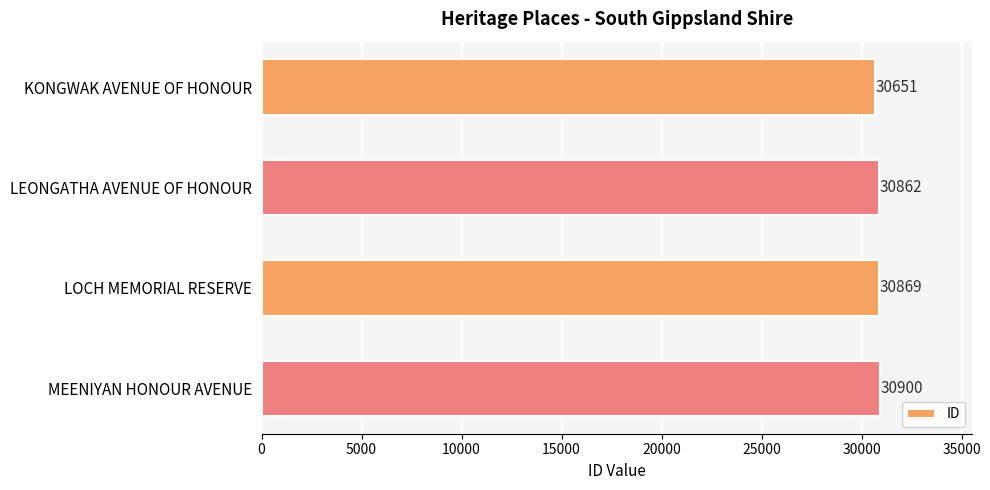

Which has a higher value, LEONGATHA AVENUE OF HONOUR or MEENIYAN HONOUR AVENUE?

MEENIYAN HONOUR AVENUE